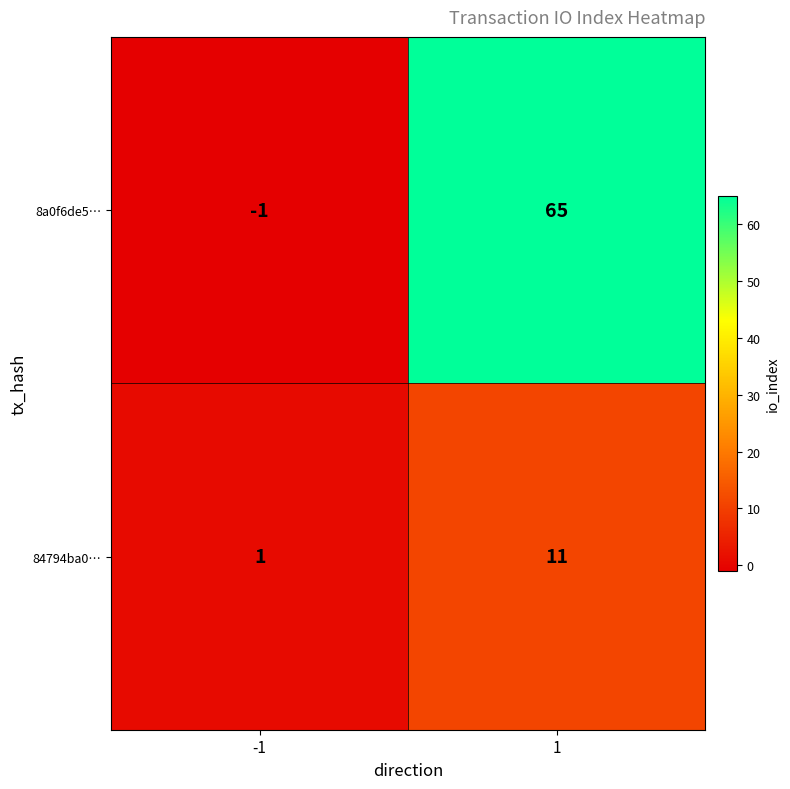

Which series changed the most between -1 and 1?

8a0f6de5…